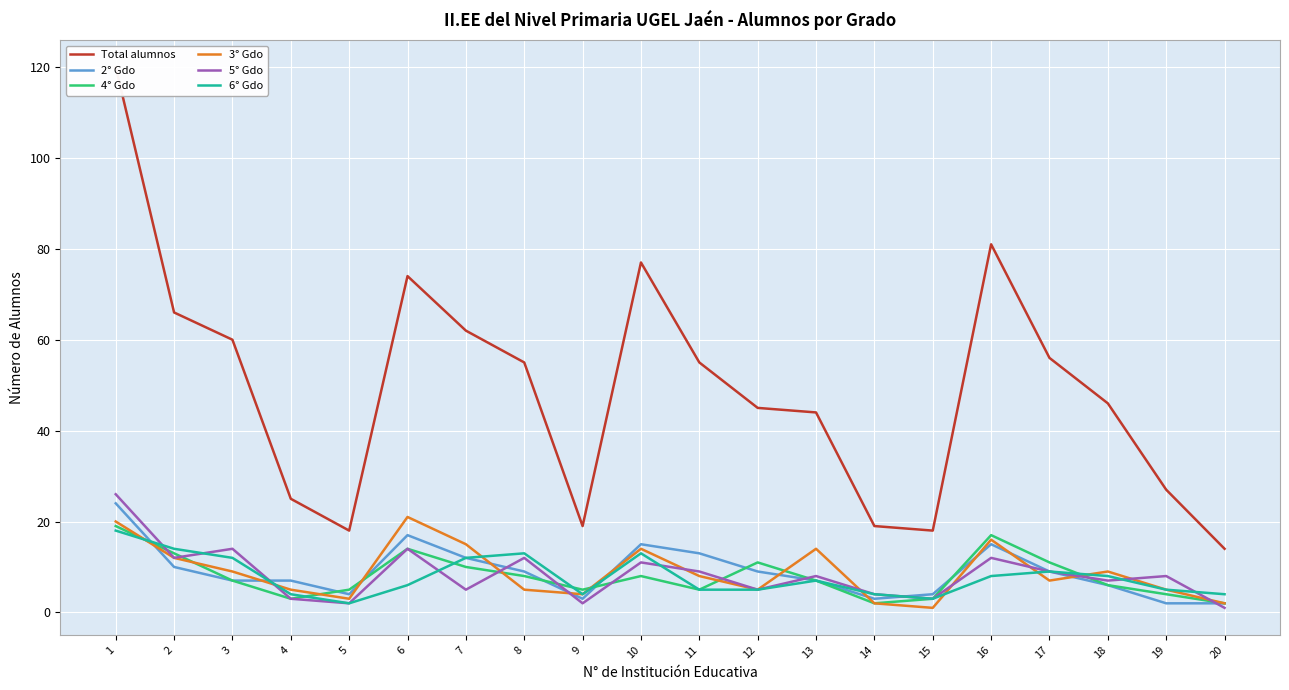

How many distinct data groups are displayed?

6